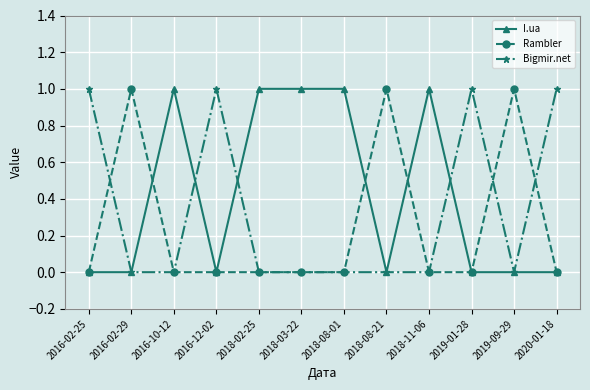

What is the maximum value for Rambler?

1